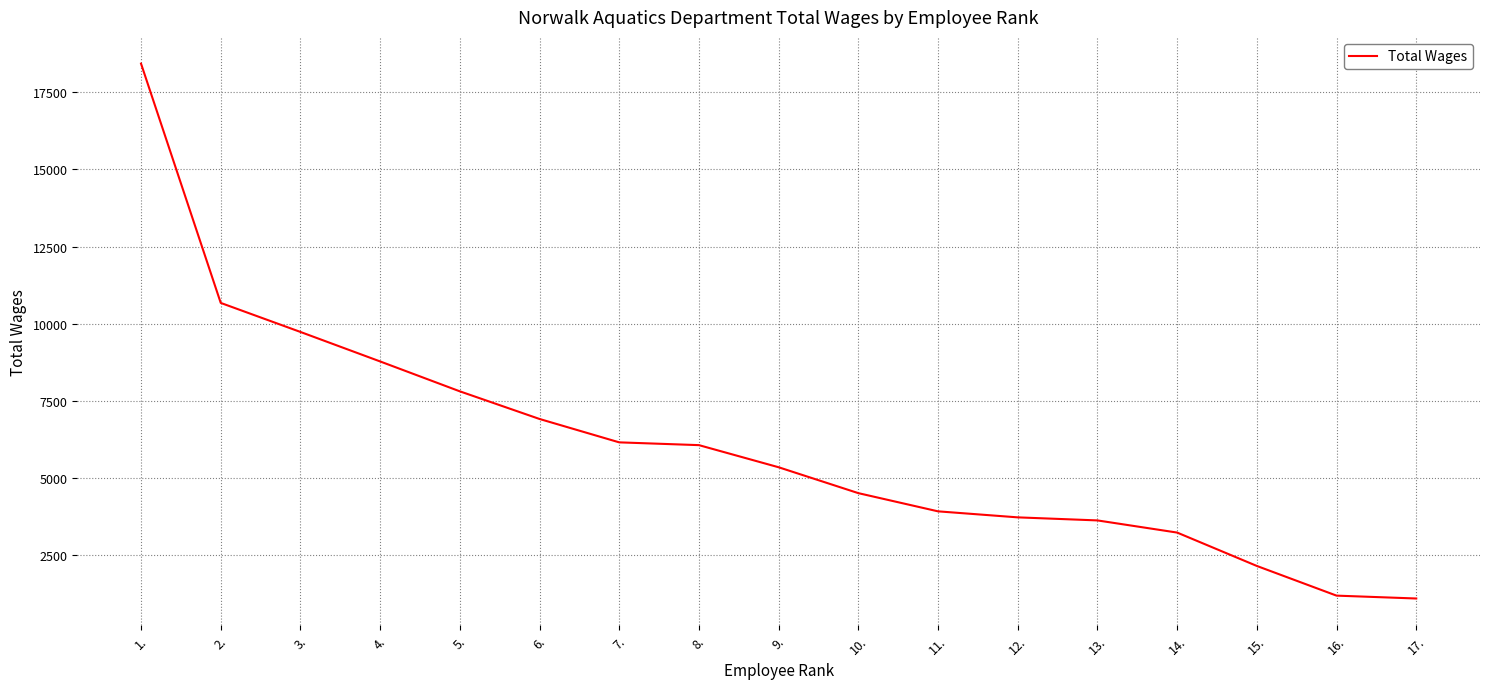

What is the difference between the values at 9. and 11.?

1429